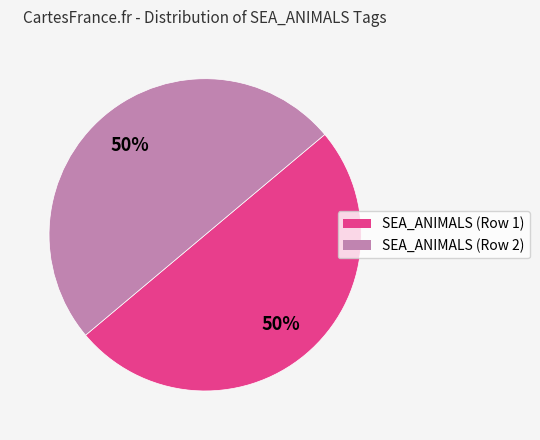

To the nearest percent, what is the average slice percentage?

50%